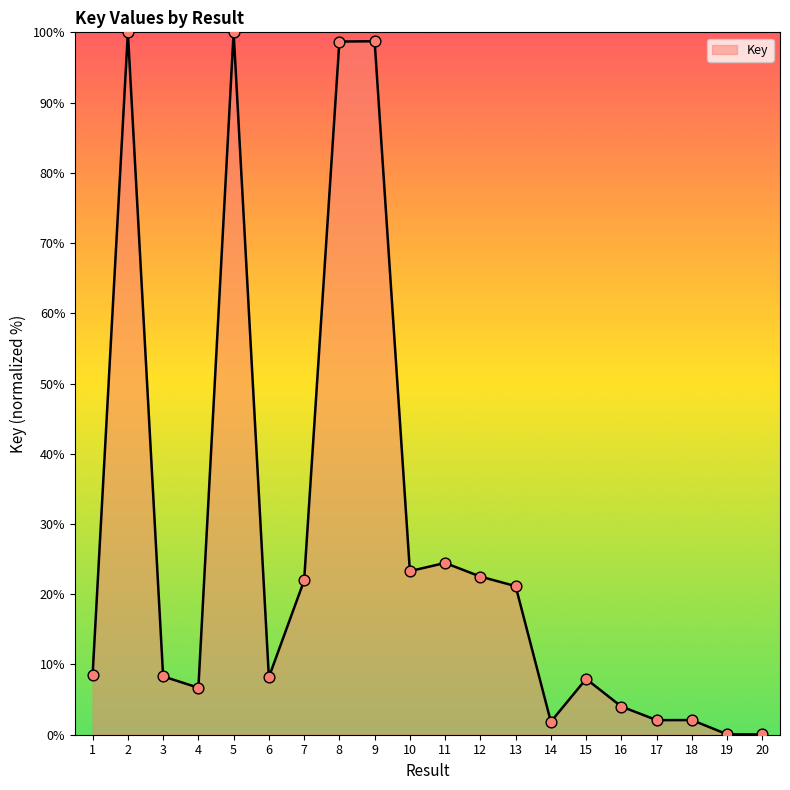

What is the change in value from 7 to 11?

+2.5